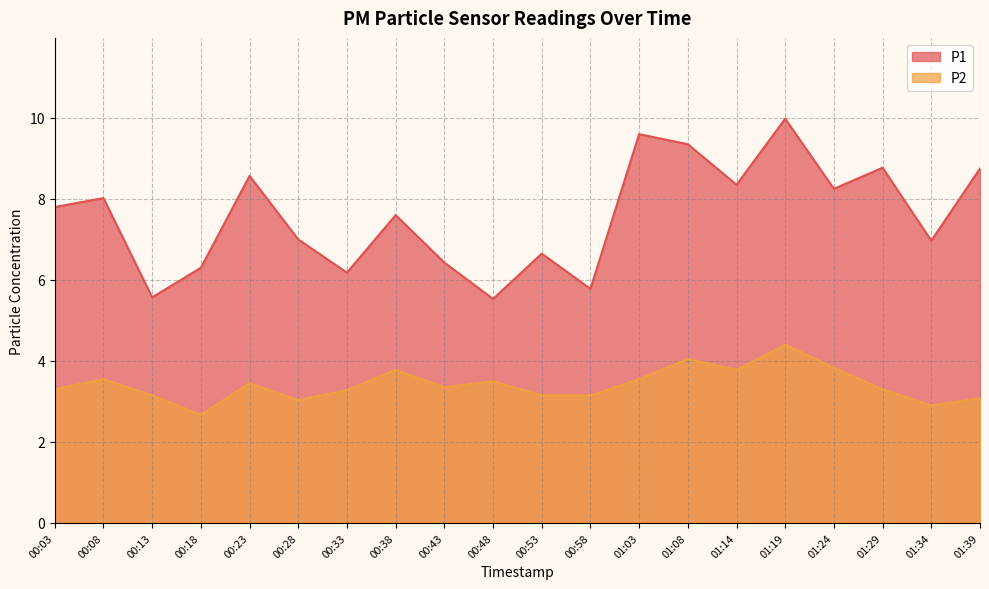

What is the approximate value of P2 at 01:24?

3.8